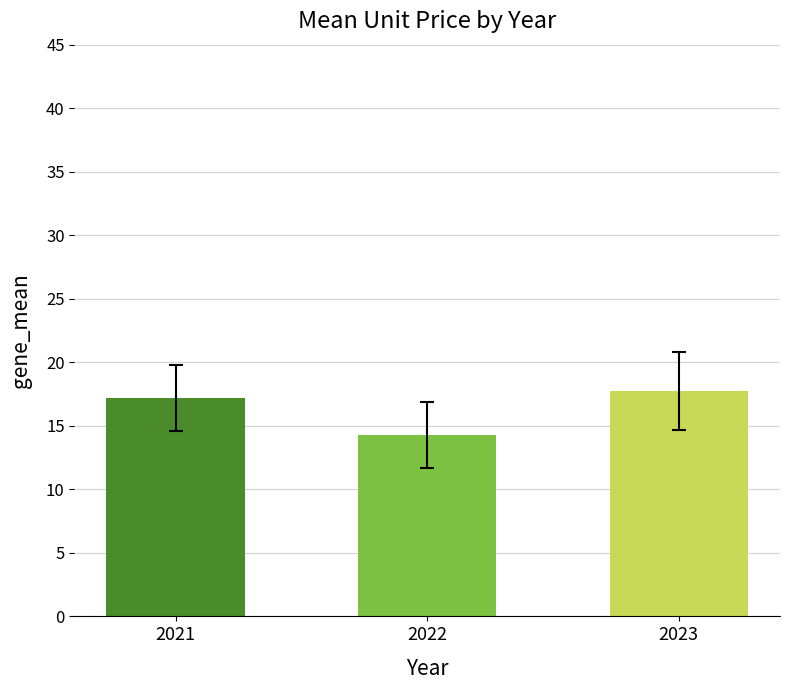

List the labels in order of value, largest first.

2023, 2021, 2022